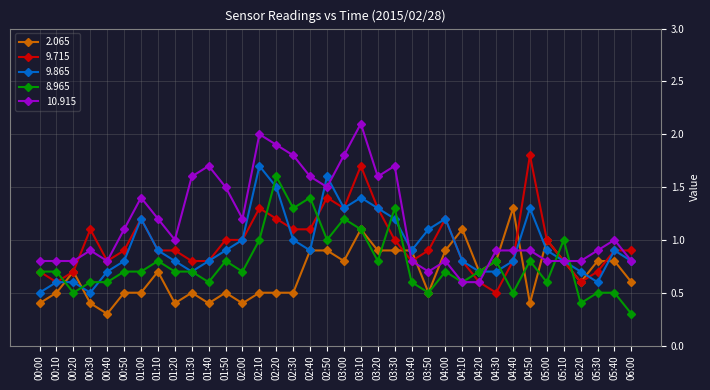

What is the sum of the 8.965 values at 05:40 and 00:20?

1.0